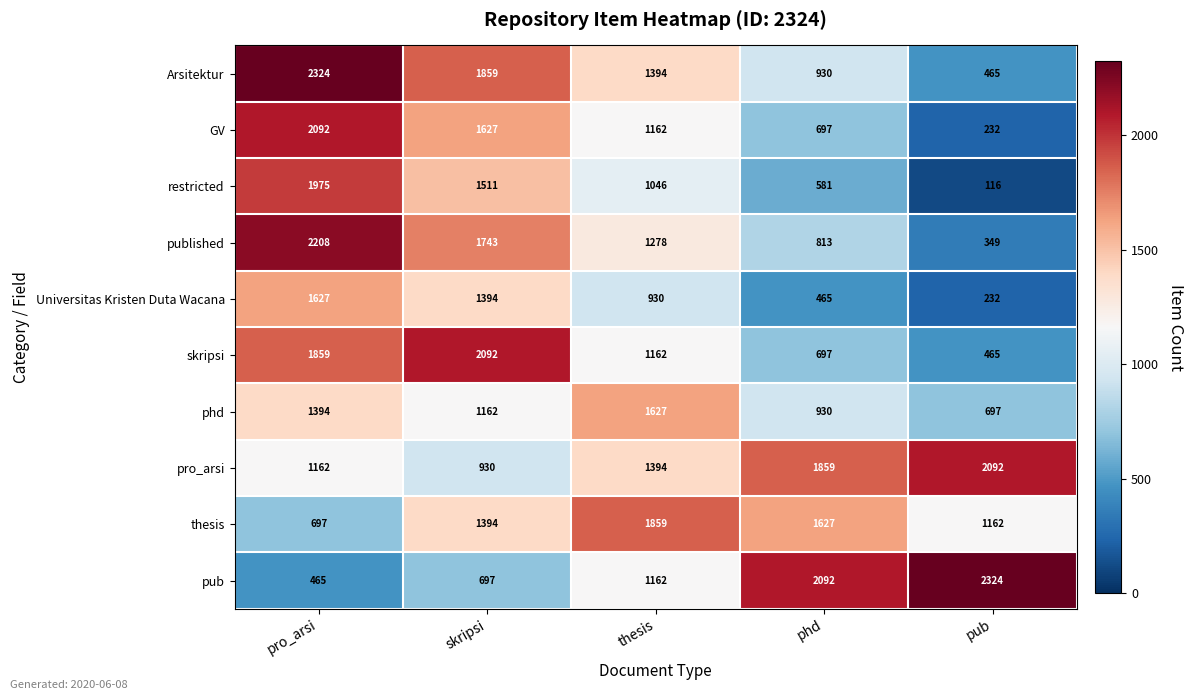

Where is restricted nearest to the value 1045?

thesis